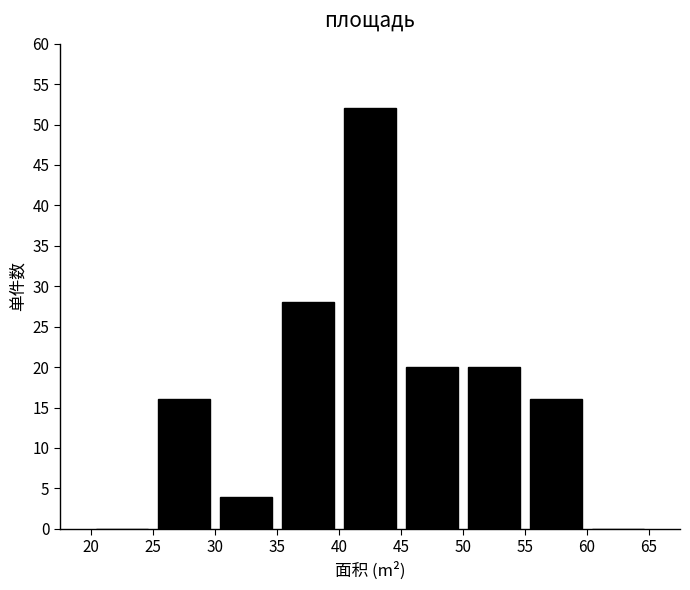

How tall is the bar that spans 35 to 40 on the x-axis? The values are not printed on the chart, so give them approximately, as read against the axis.

28